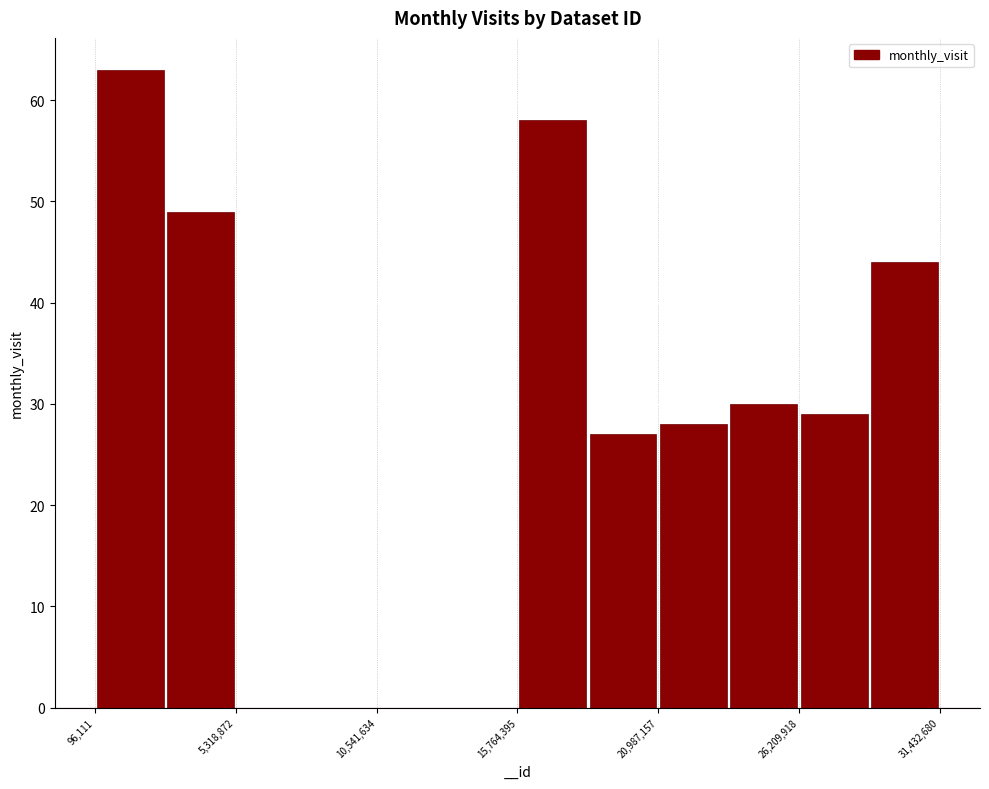

Read against the x-axis, roughly where is the centre of the tallest bar?

1000000